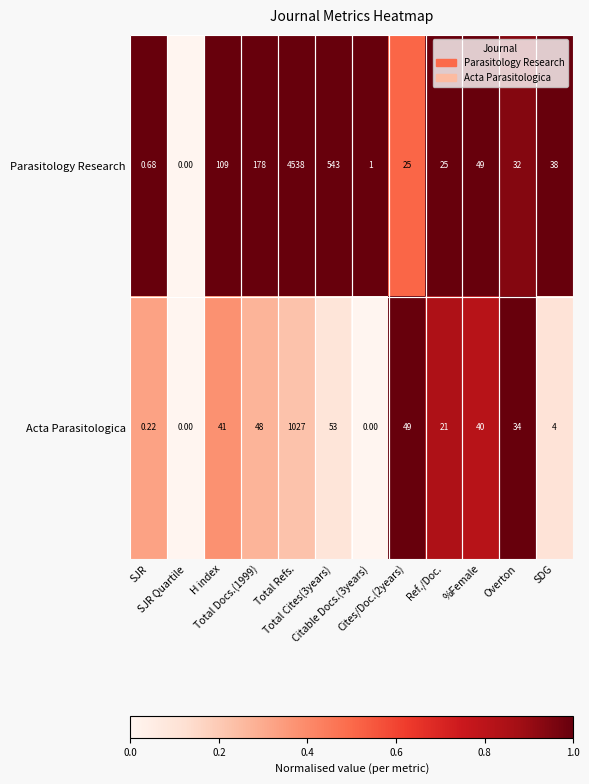

Which series has the largest total across all categories?

Parasitology Research